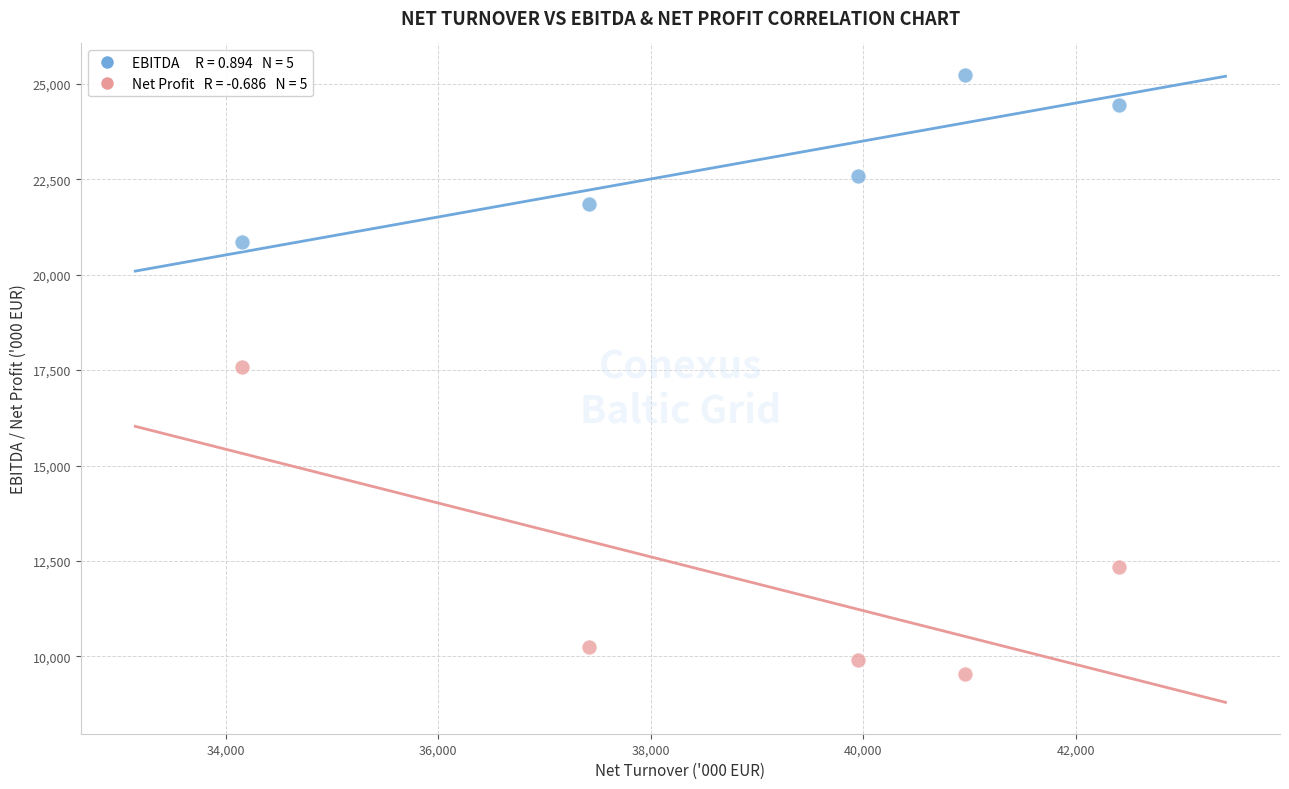

Across all data points, what is the average Y value?

17456.7